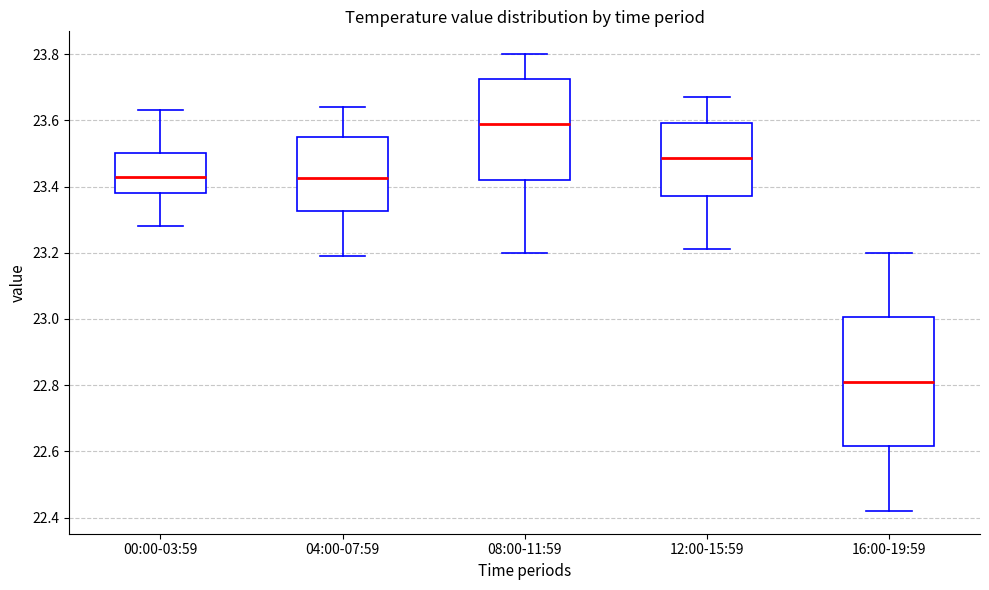

Reading left to right, transcribe this box plot: for each box, give where its median line is, the range the box spans, and where its two whiskers end, as read against the y-axis. The values are not printed on the chart, so give them approximately, as read against the axis.

00:00-03:59: median 23.44, box 23.38 to 23.50, whiskers 23.28 to 23.64
04:00-07:59: median 23.42, box 23.32 to 23.56, whiskers 23.20 to 23.64
08:00-11:59: median 23.60, box 23.42 to 23.72, whiskers 23.20 to 23.80
12:00-15:59: median 23.48, box 23.38 to 23.60, whiskers 23.22 to 23.68
16:00-19:59: median 22.82, box 22.62 to 23.00, whiskers 22.42 to 23.20